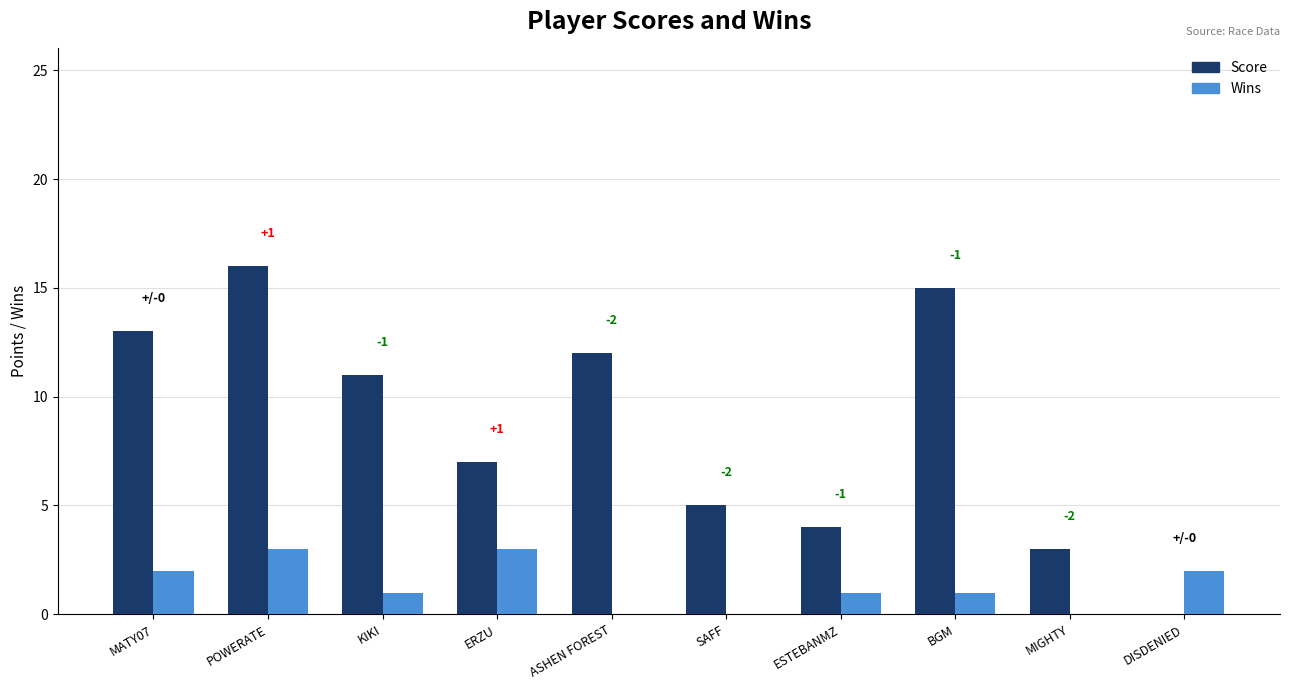

Reading left to right, extract all data points from this chart.

Score: 13	16	11	7	12	5	4	15	3	0
Wins: 2	3	1	3	0	0	1	1	0	2